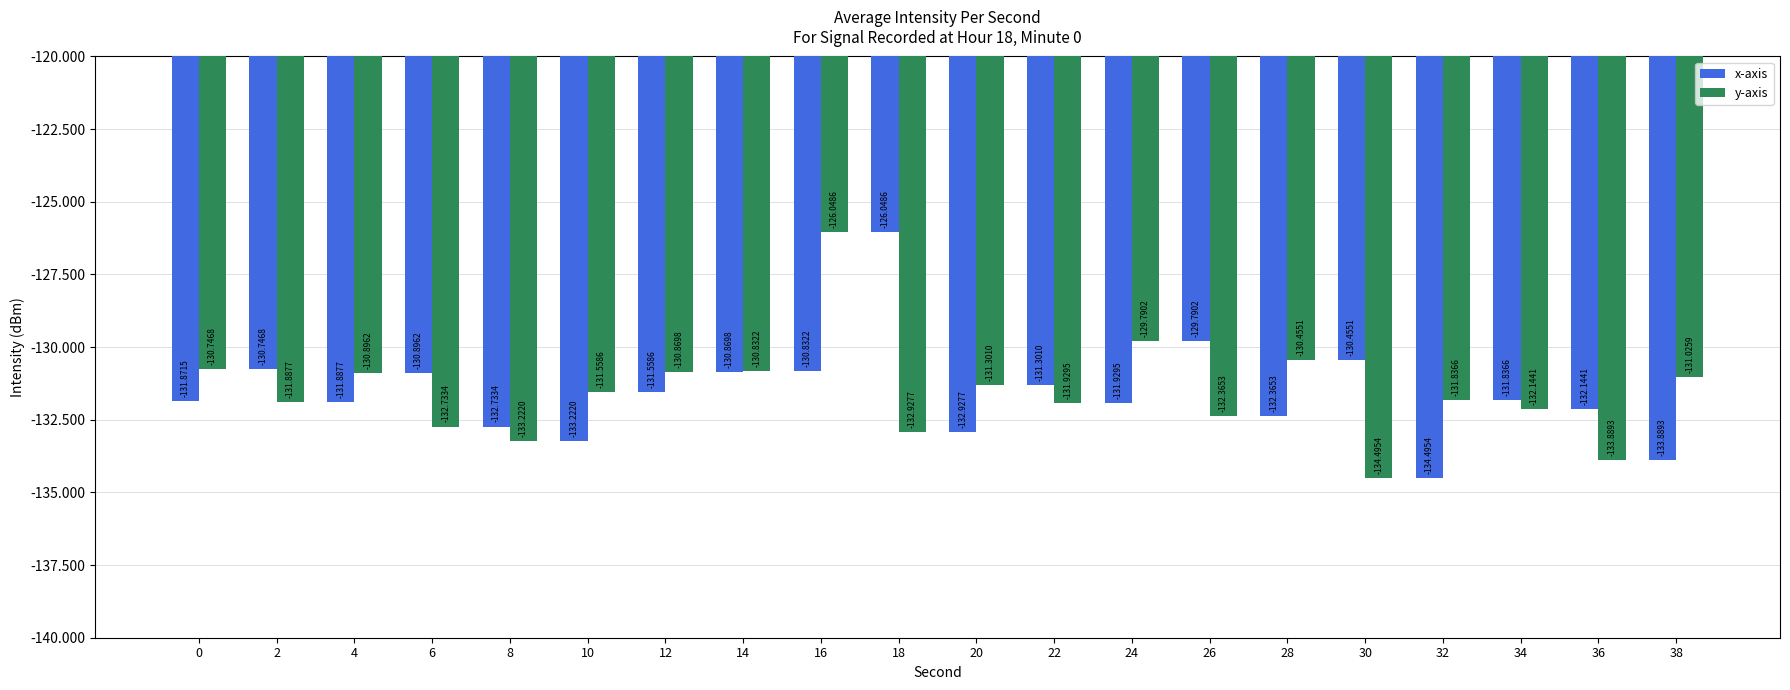

Is it true that y-axis equals -132.9 at 18?

True